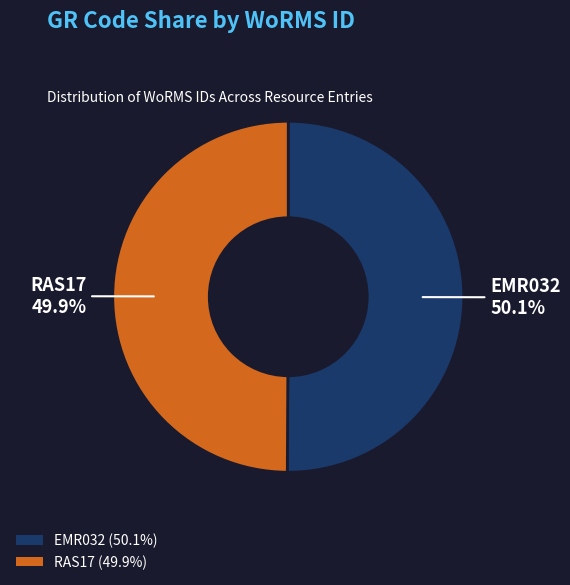

What portion of the pie excludes RAS17?

50.1%